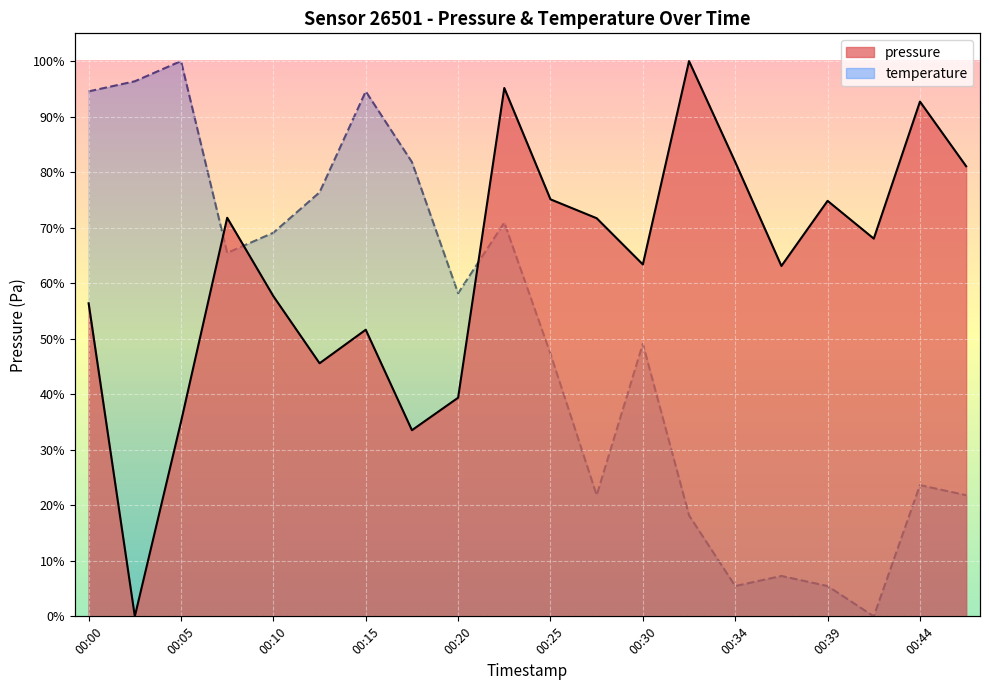

List the labels in order of temperature value, smallest first.

00:42, 00:34, 00:39, 00:37, 00:32, 00:27, 00:47, 00:44, 00:25, 00:30, 00:20, 00:08, 00:10, 00:22, 00:12, 00:17, 00:00, 00:15, 00:03, 00:05